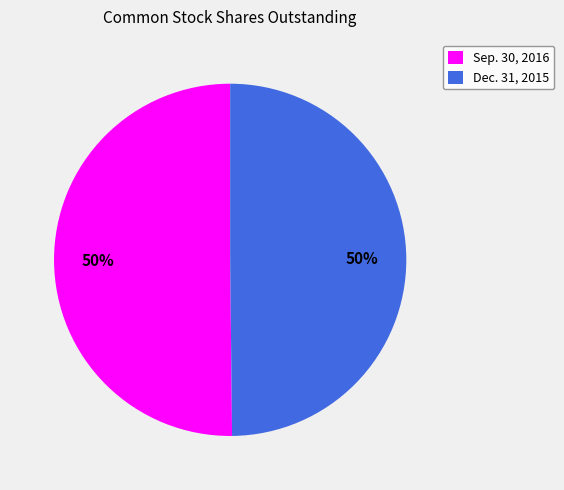

The Dec. 31, 2015 slice represents 35% of the pie. True or false?

False